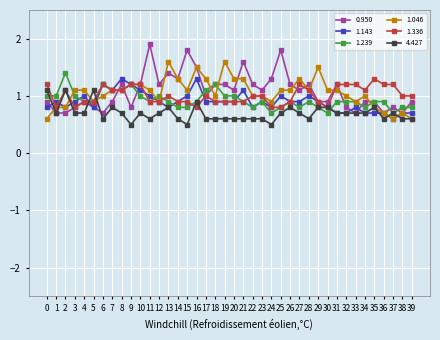

Is the value of 1.239 at 32 greater than the value of 1.143 at 16?

No